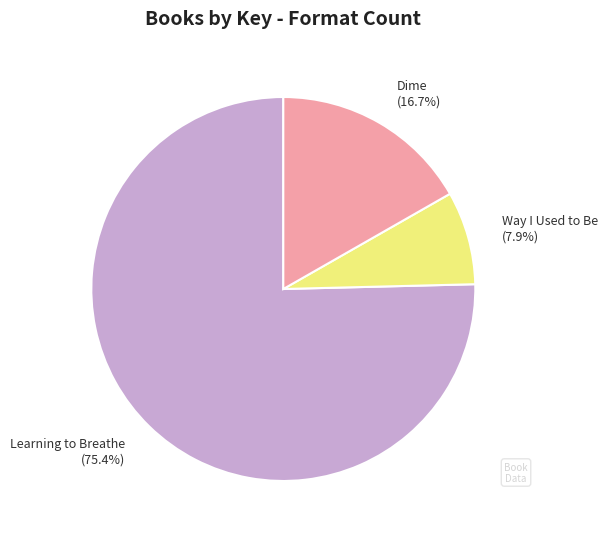

What is the total percentage of Dime and Way I Used to Be?

24.6%